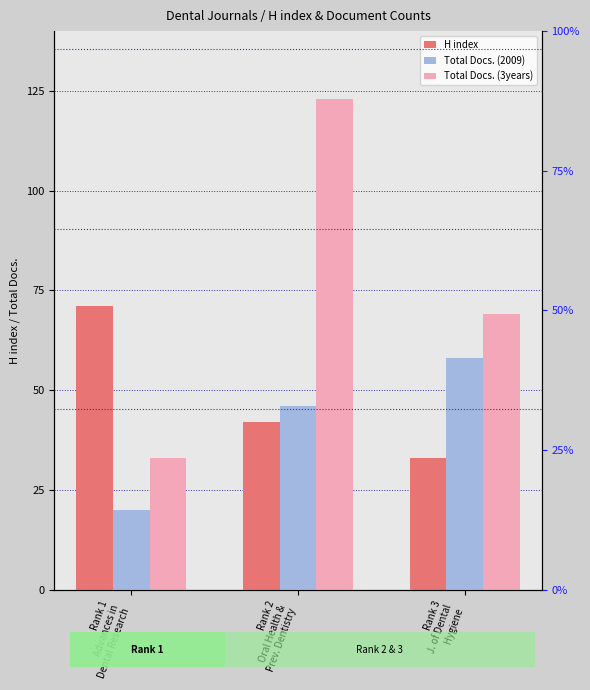

Reading left to right, extract all data points from this chart.

H index: 71	42	33
Total Docs. (2009): 20	46	58
Total Docs. (3years): 33	123	69